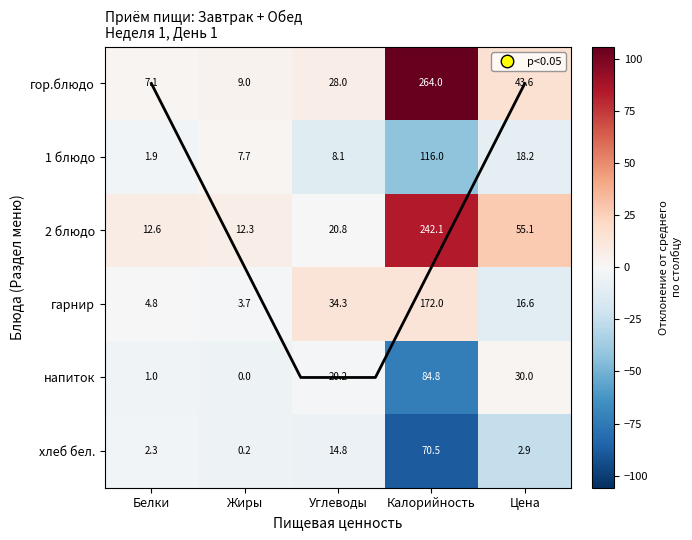

At how many categories does at least one series exceed 101?

1